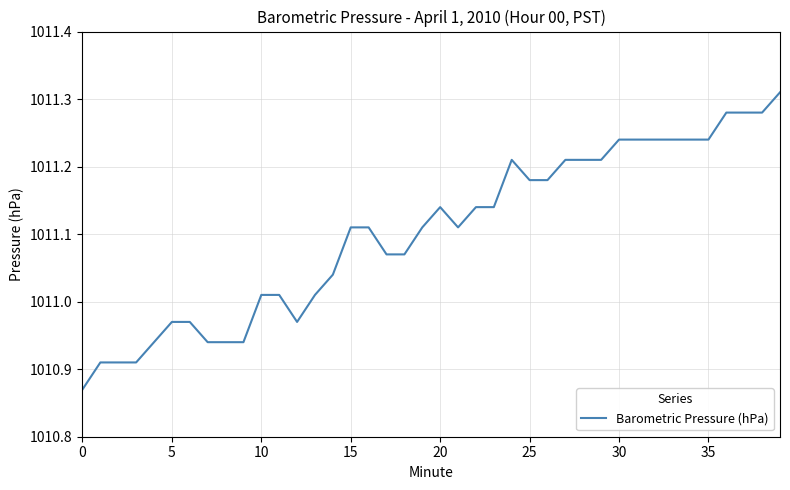

What is the difference between the maximum and minimum values?

0.4